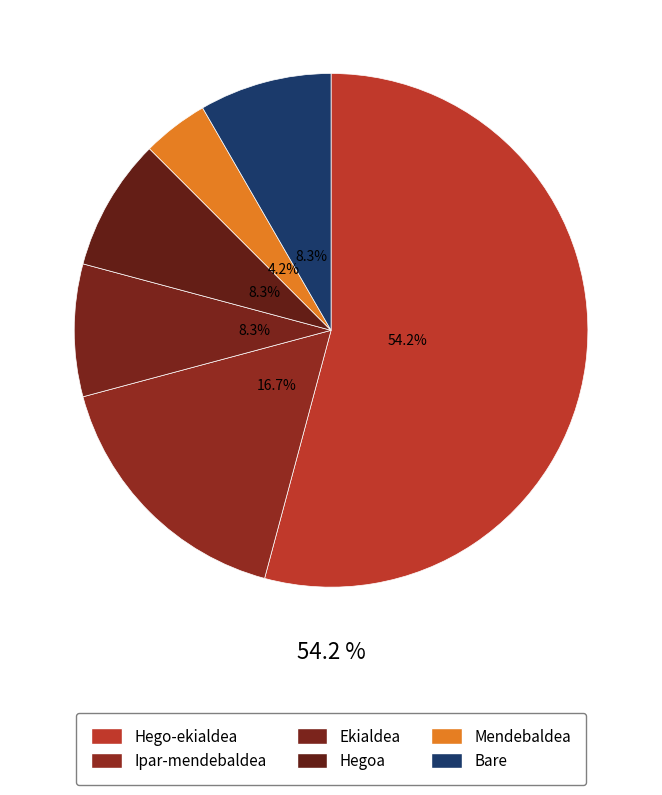

To the nearest percent, what percentage of the pie is Hegoa?

8%